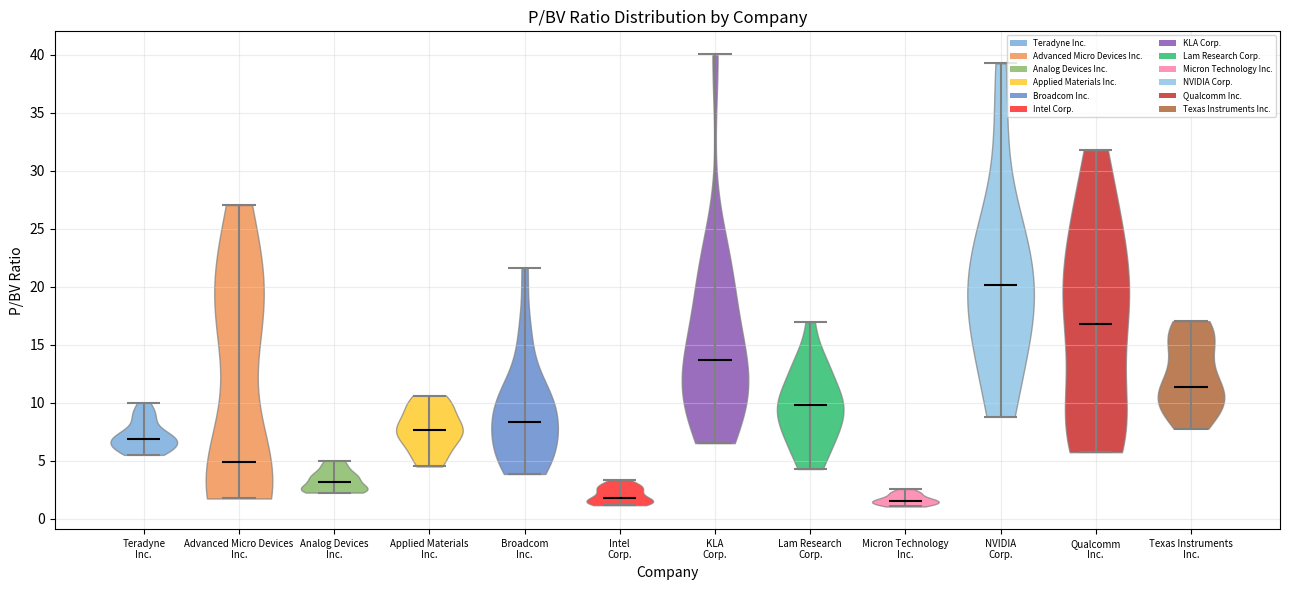

Where does the median line of the violin for Texas Instruments Inc. sit on the y-axis? The values are not printed on the chart, so give them approximately, as read against the axis.

11.5